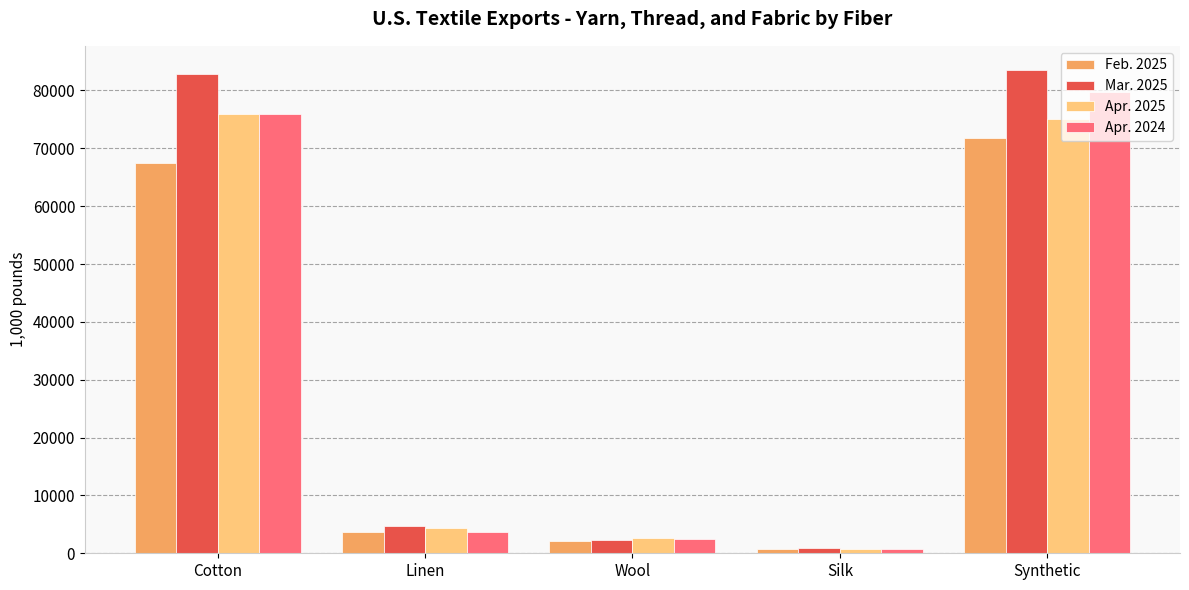

Where does the Mar. 2025 series first go above 4646?

Cotton